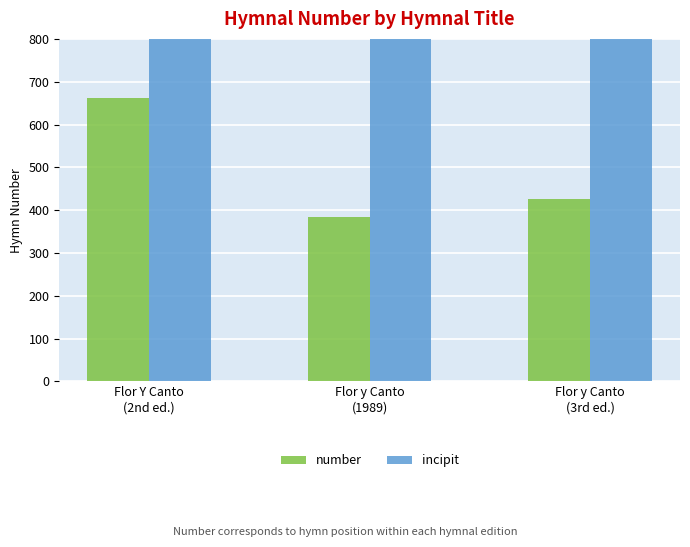

What are all the series names shown in the legend?

number, incipit